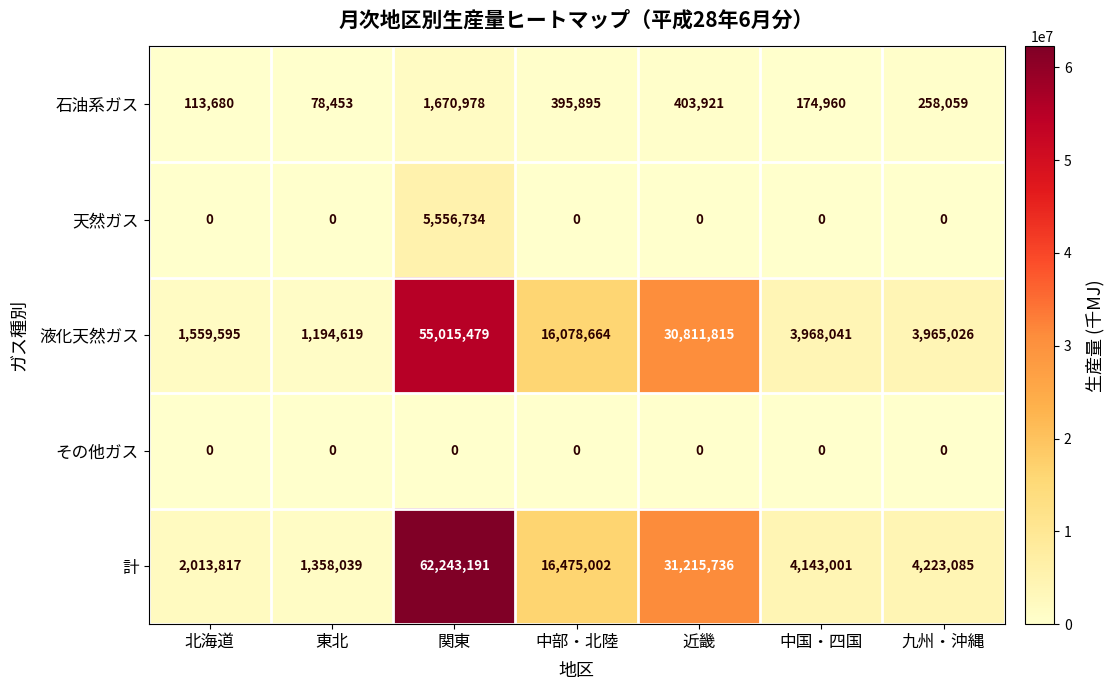

Which series has the largest total across all categories?

計